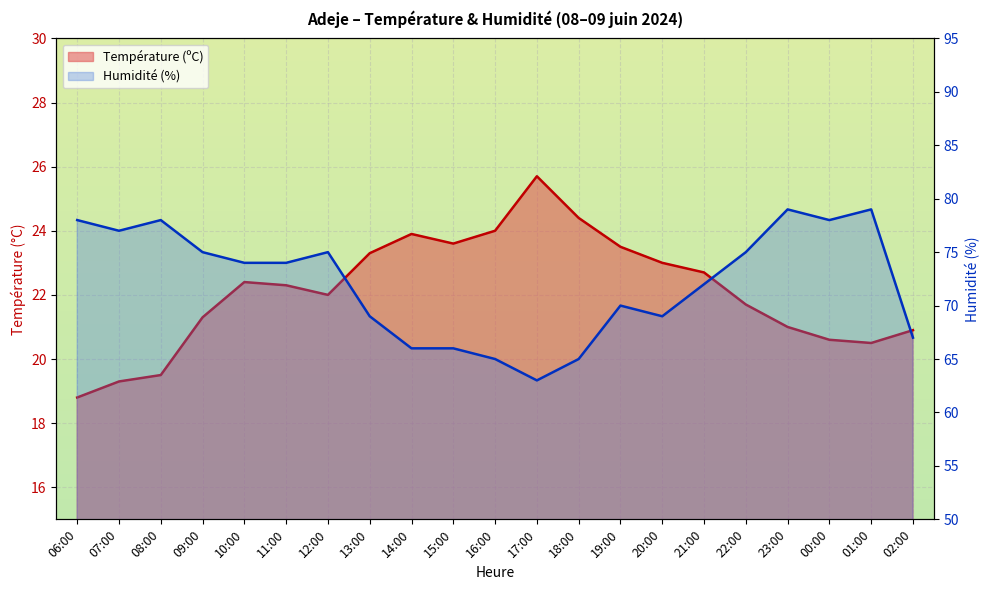

The value of Température (ºC) at 02:00 is 20.9. True or false?

True